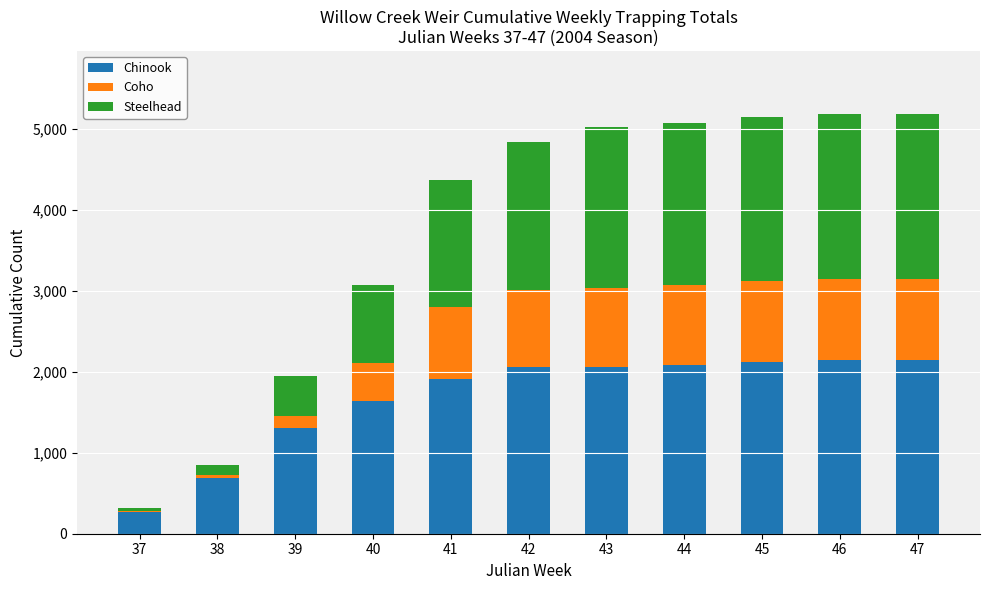

Are the bars horizontal?

No